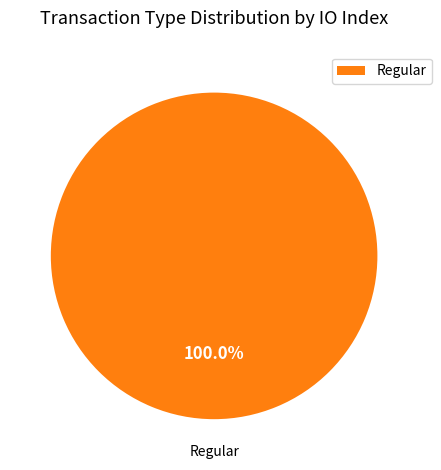

Rank the categories by value from highest to lowest.

Regular